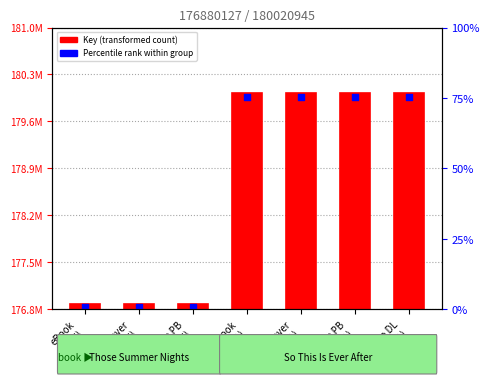

Between Trade PB
(STEA) and Audio DL
(STEA), which is larger?

Trade PB
(STEA)